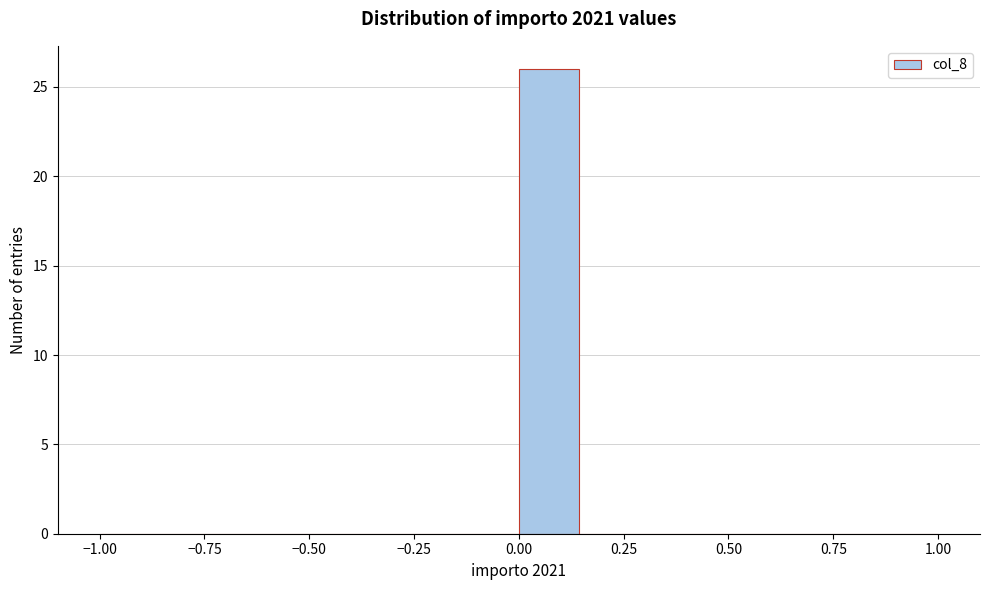

Around what value on the x-axis is the tallest bar? Give the approximate position of its centre, as read against the axis.

0.05